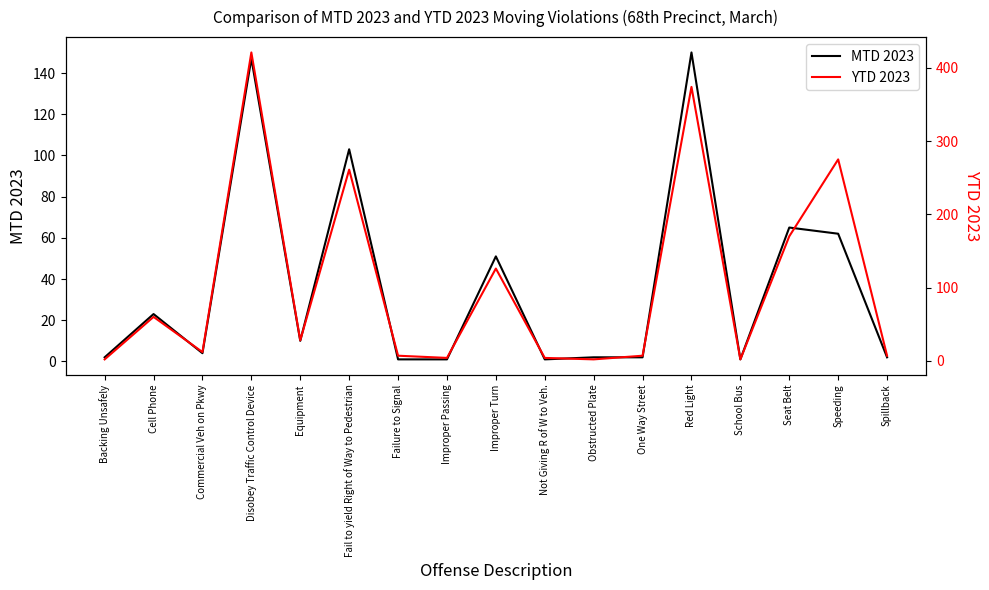

True or false: YTD 2023 and MTD 2023 cross at least once.

False